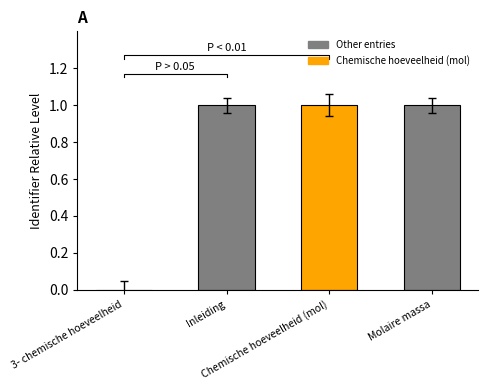

What position from the left is Chemische hoeveelheid (mol)?

3